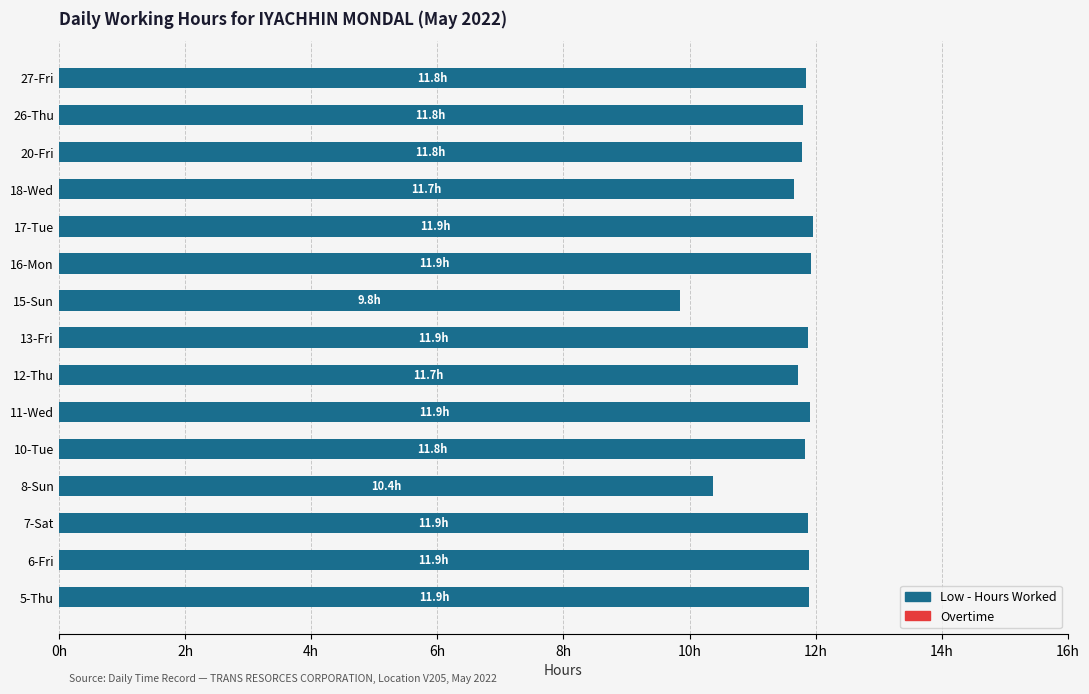

Are the bars horizontal?

Yes